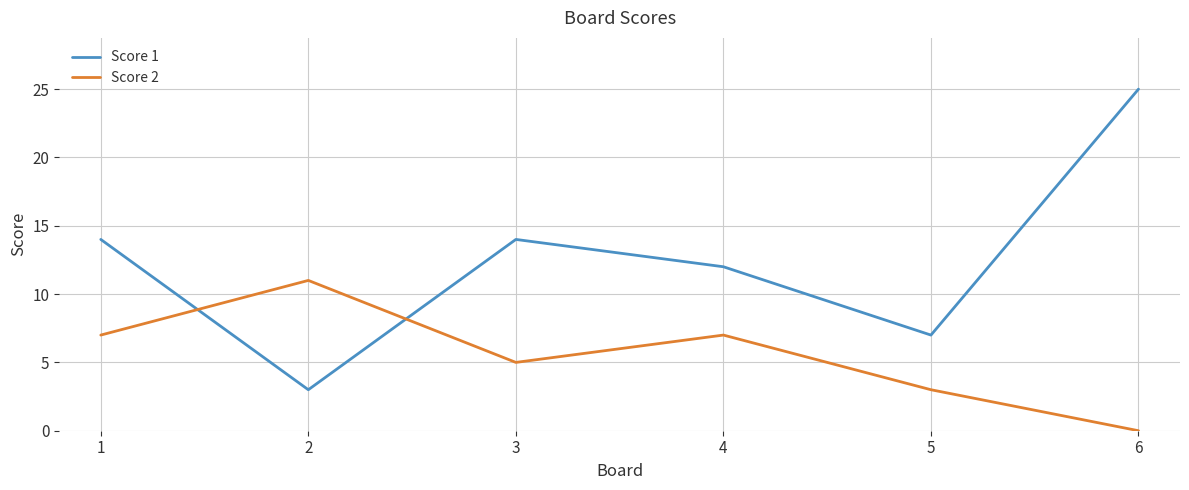

Reading left to right, extract all data points from this chart.

Score 1: 14	3	14	12	7	25
Score 2: 7	11	5	7	3	0